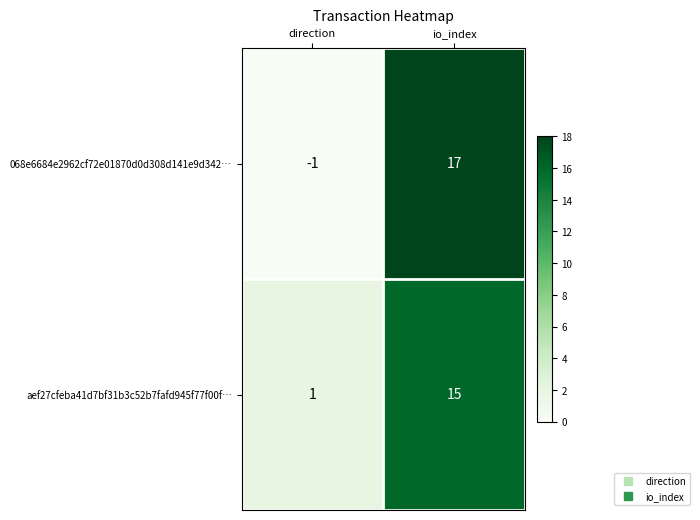

What is the greatest value displayed?

17